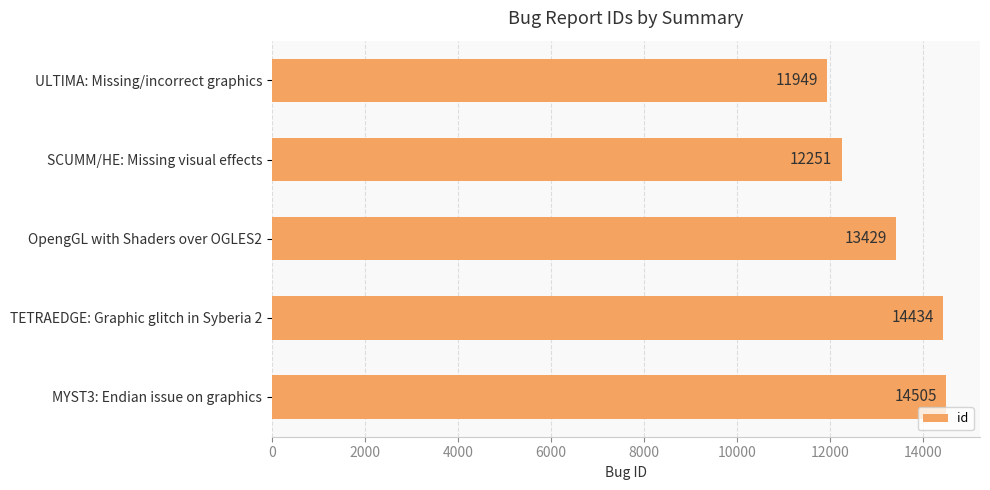

The chart shows a value of 6218 at ULTIMA: Missing/incorrect graphics. True or false?

False